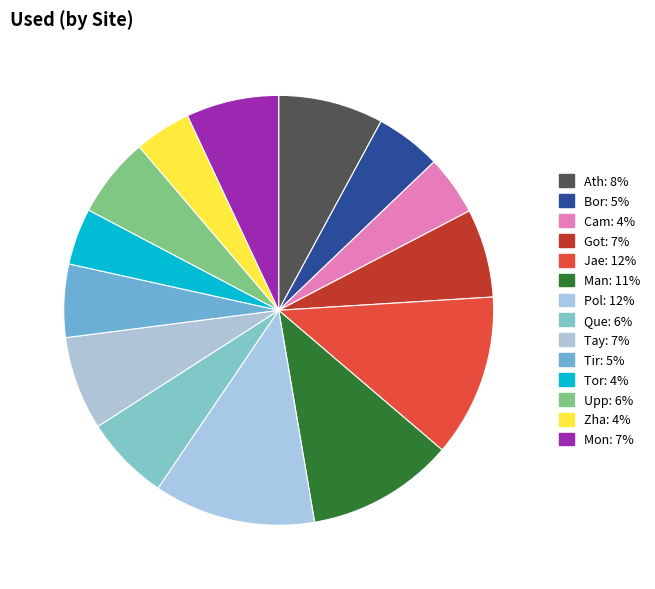

Rank the categories by value from lowest to highest.

Tor, Zha, Cam, Bor, Tir, Upp, Que, Got, Mon, Tay, Ath, Man, Pol, Jae